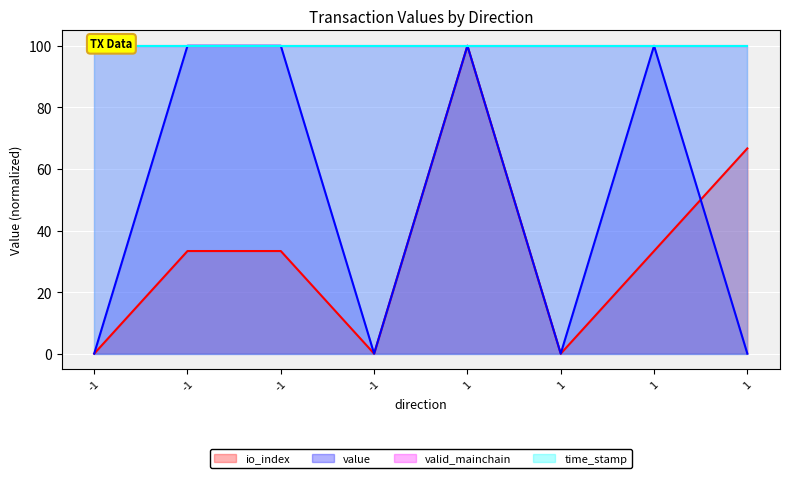

Which series changed the most between -1 and 1?

value